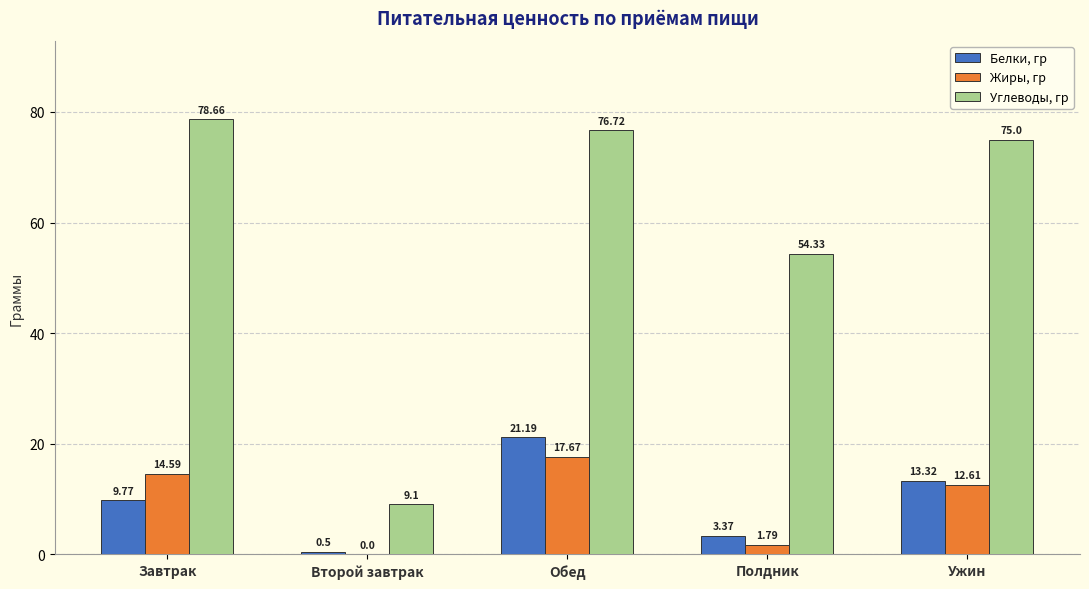

Where does the Углеводы, гр series first go above 75?

Завтрак